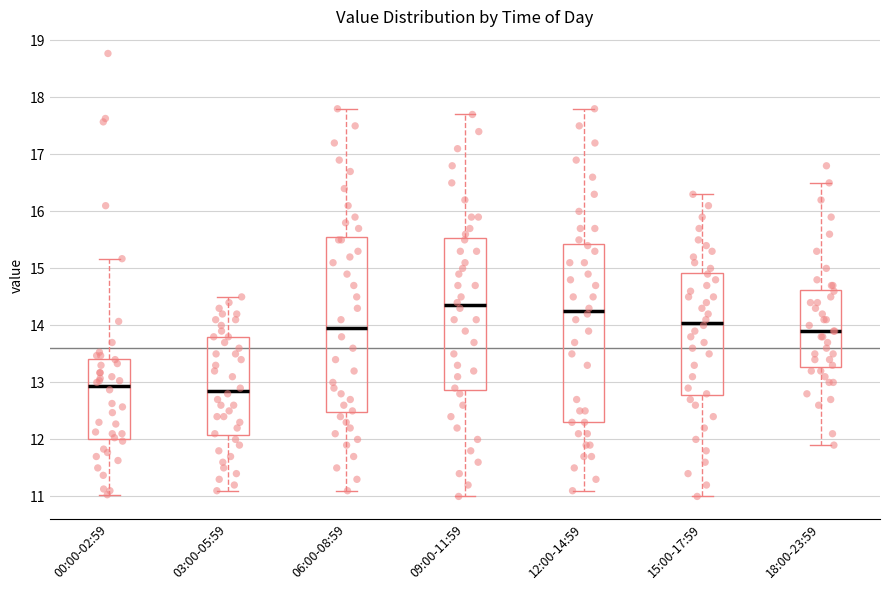

Which box has the highest median line?

09:00-11:59